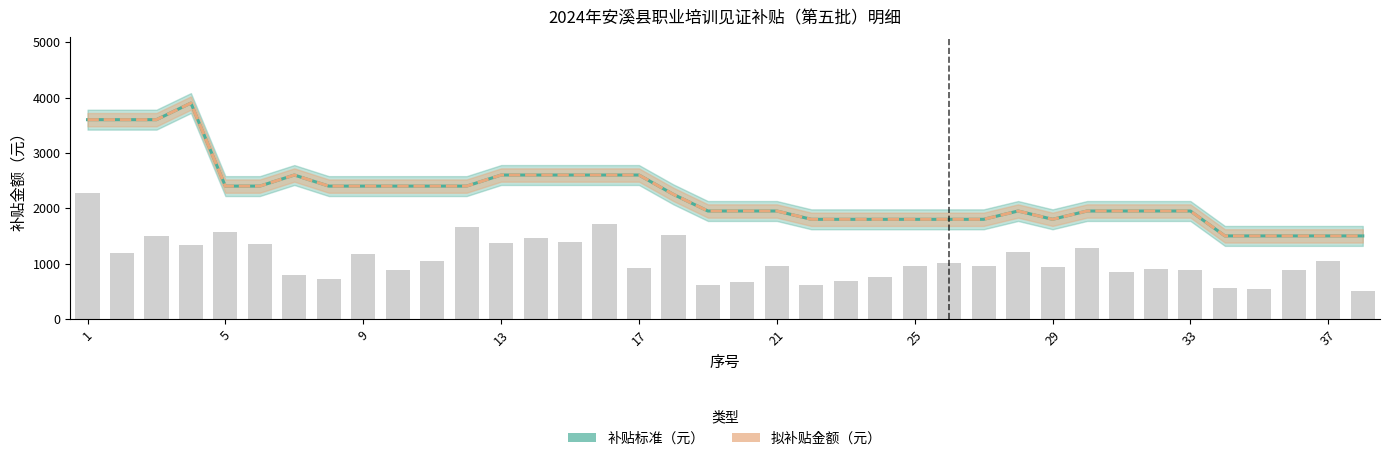

What is the value of the 补贴标准（元） bar at the 8th from the left?

2400